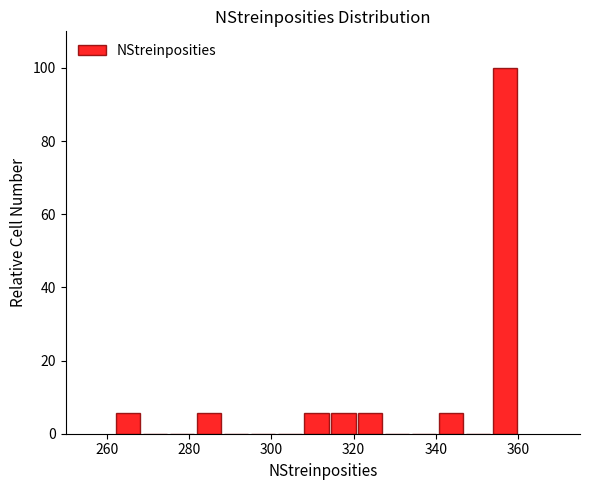

Read against the x-axis, roughly where is the centre of the tallest bar?

356